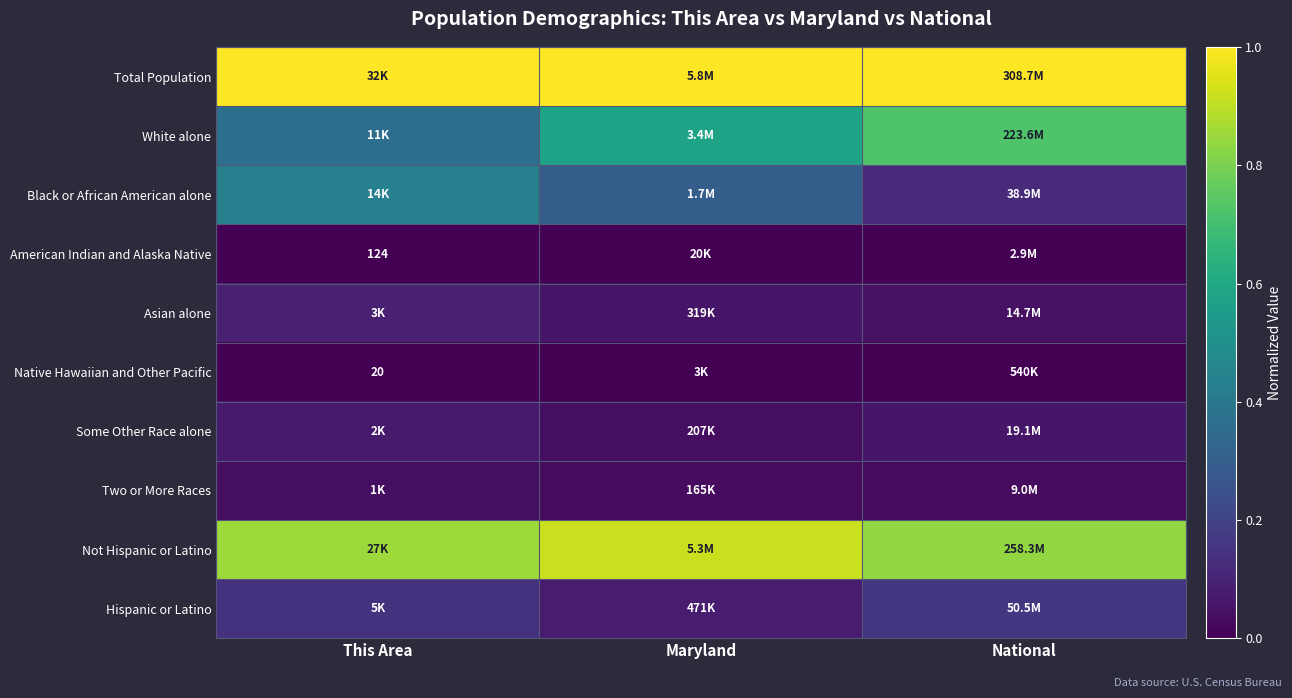

What is the difference between the maximum and second lowest values in the Not Hispanic or Latino series?

0.1